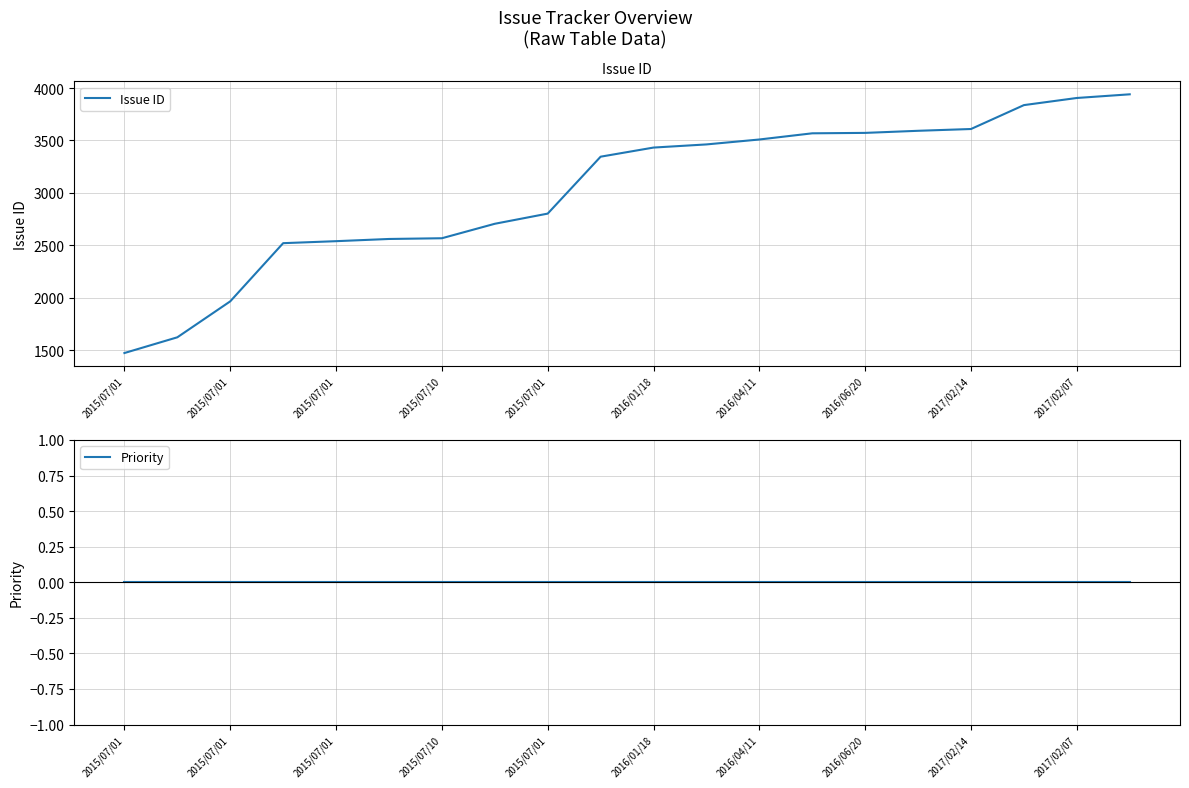

True or false: Priority has more than 2 interior local peaks.

False